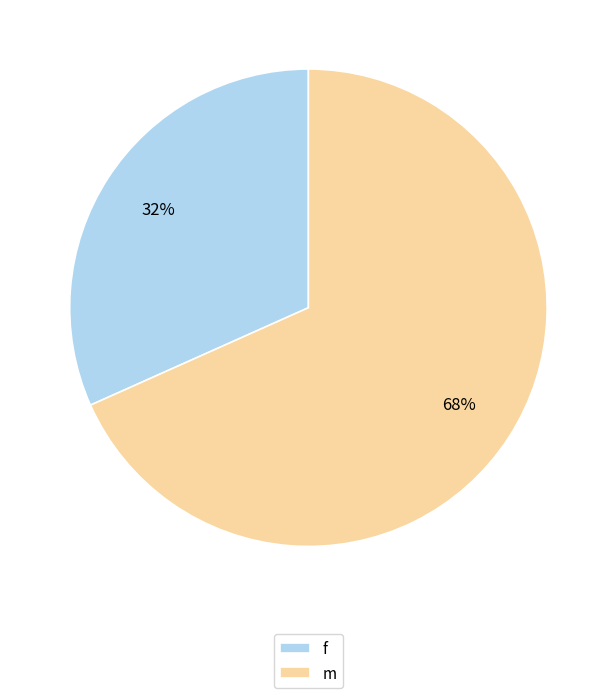

To the nearest percent, what percentage of the pie is f?

32%